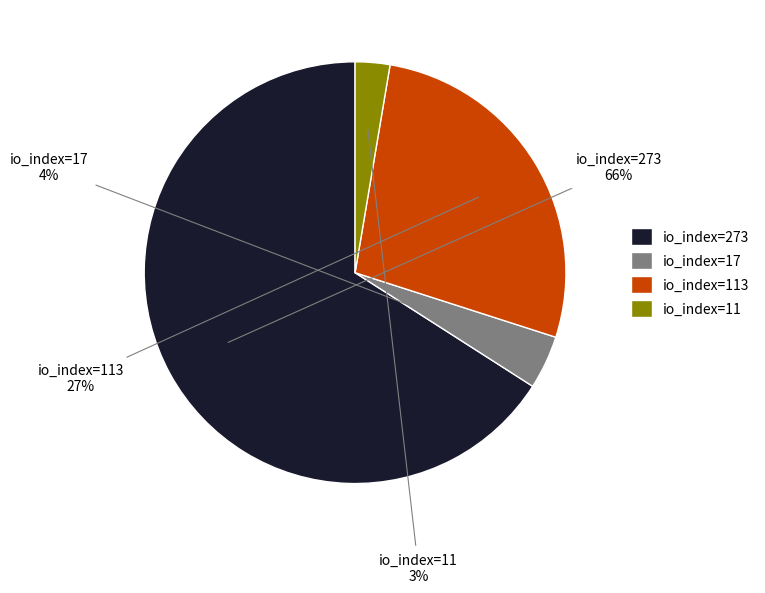

What percentage is the io_index=273 slice, to the nearest percent?

66%